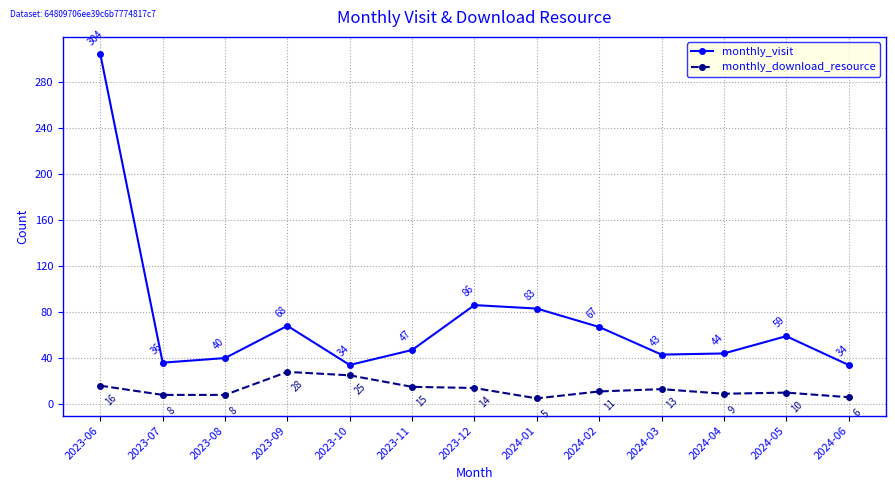

What is the average value of the monthly_visit series?

73